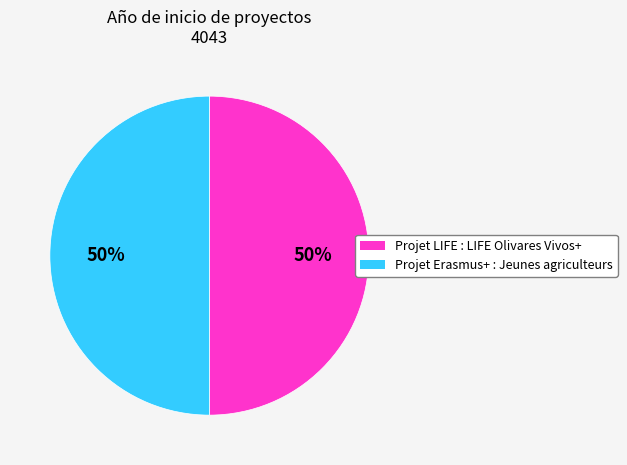

To the nearest percent, what percentage of the pie is Projet Erasmus+ : Jeunes agriculteurs?

50%